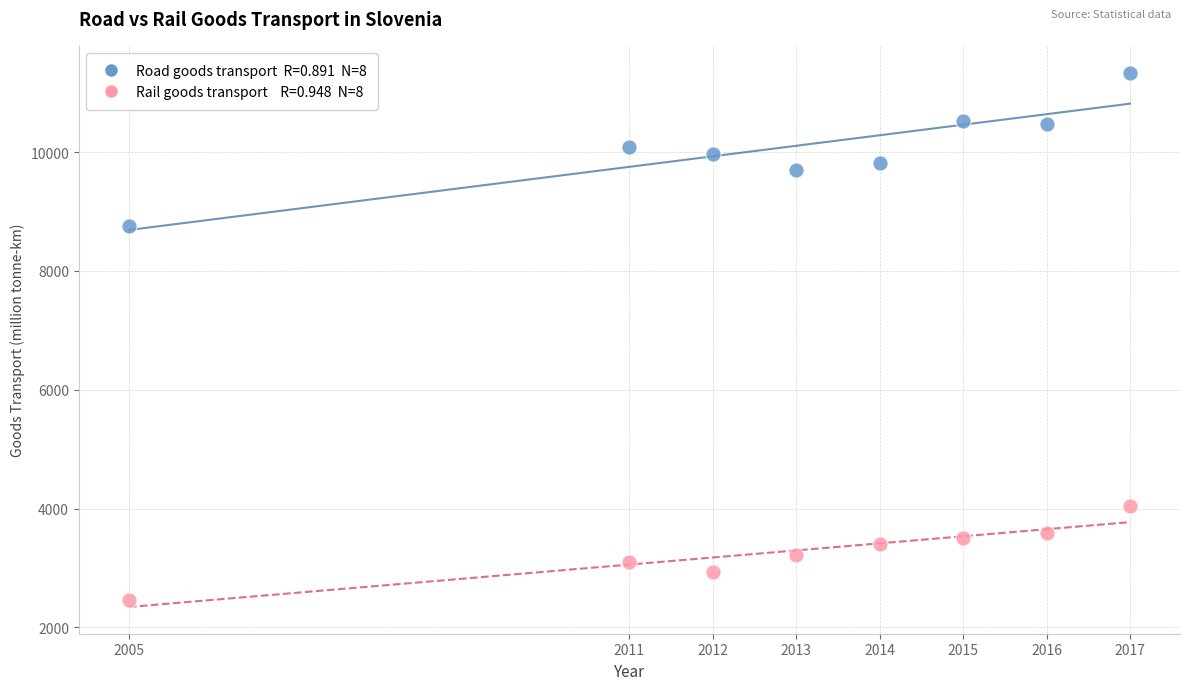

Across all data points, what is the range of Y values (max minus min)?

8877.6